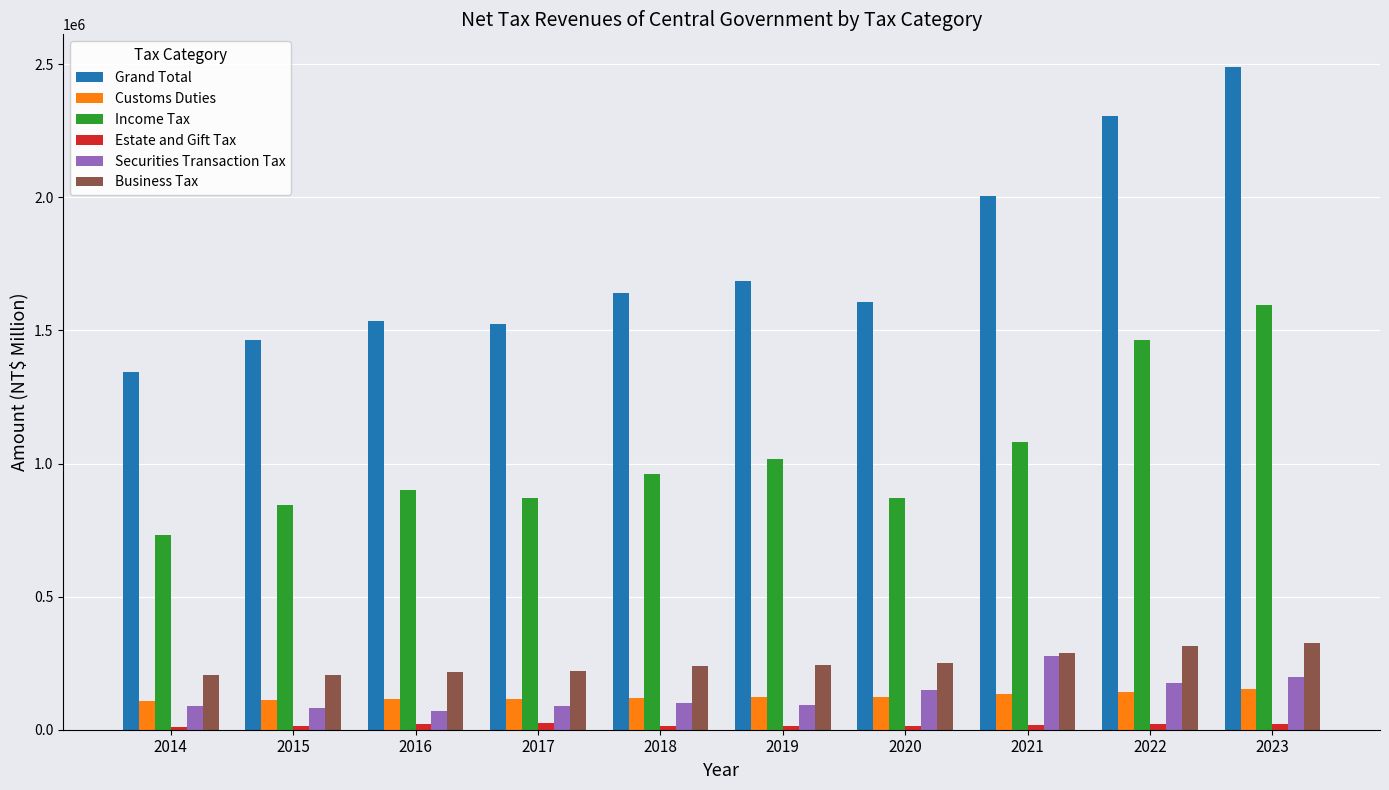

The value of Business Tax at 2021 is 288351. True or false?

True